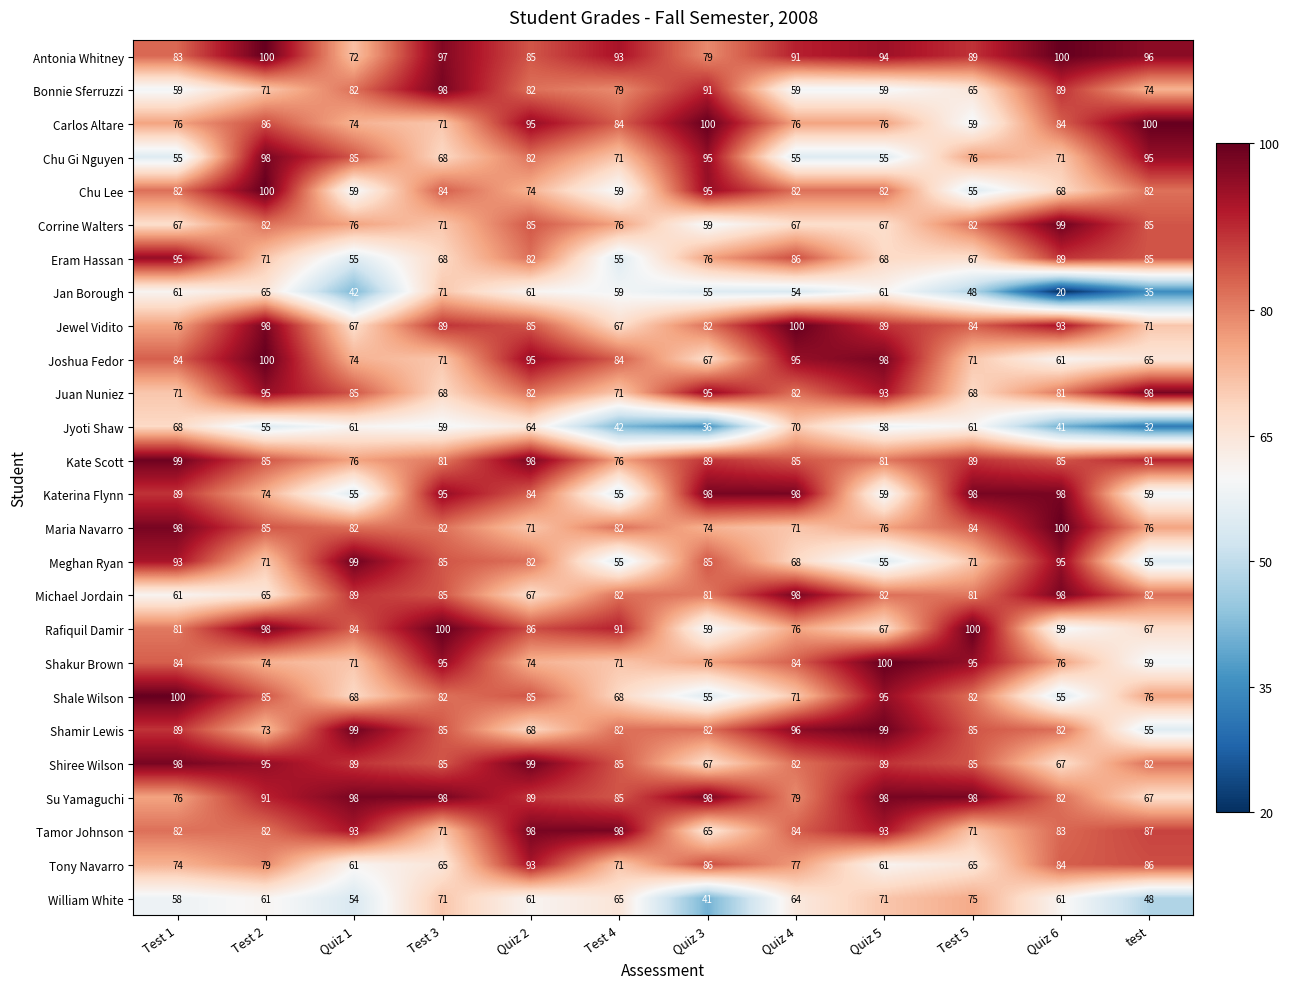

The value of Shiree Wilson at Test 5 is 85. True or false?

True